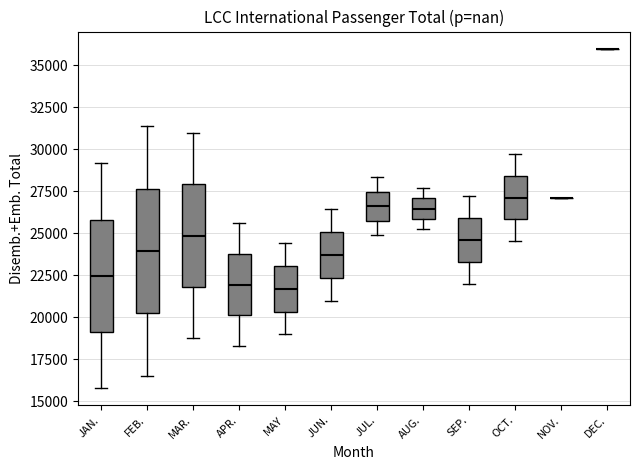

Comparing the boxes themselves (not the whiskers), which one is the tallest?

FEB.